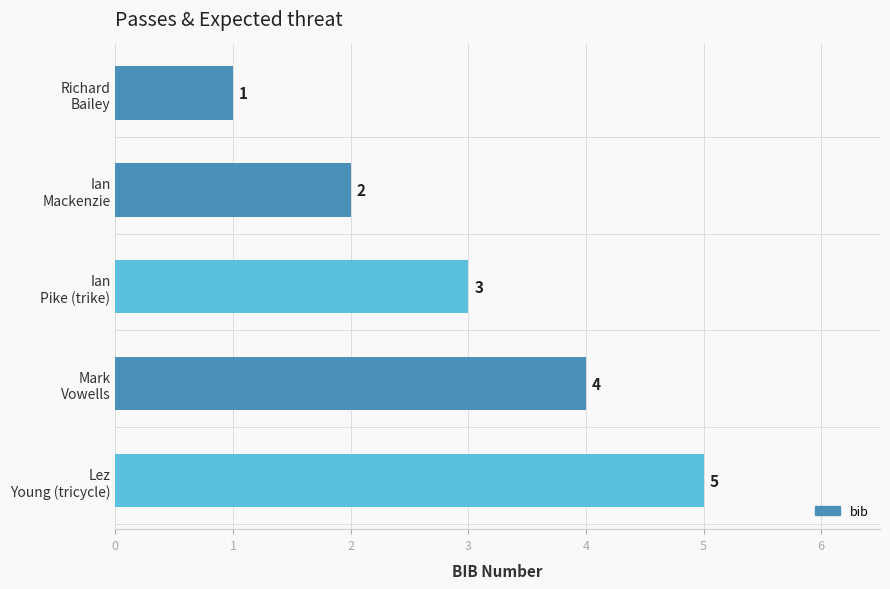

What is the sum of all values?

15